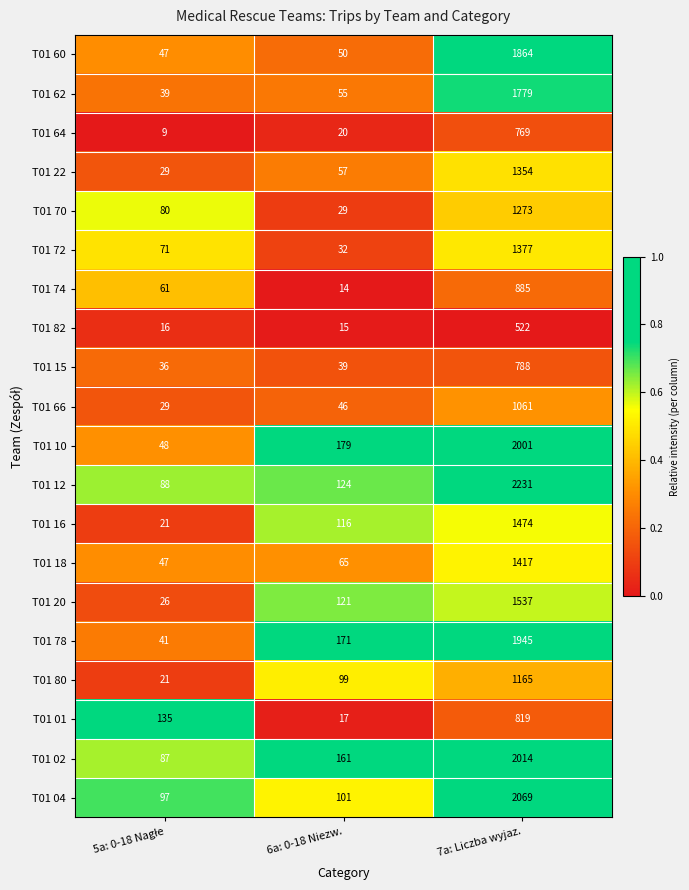

The value of T01 12 at 7a: Liczba wyjaz. is 2231. True or false?

True